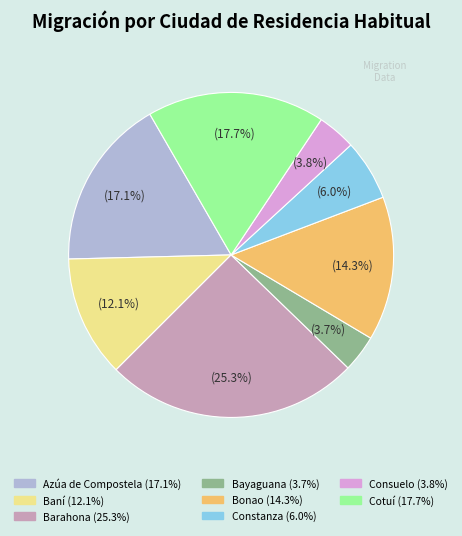

How many slices are in this pie chart?

8